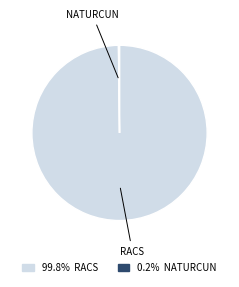

Is there a majority slice in this chart?

Yes